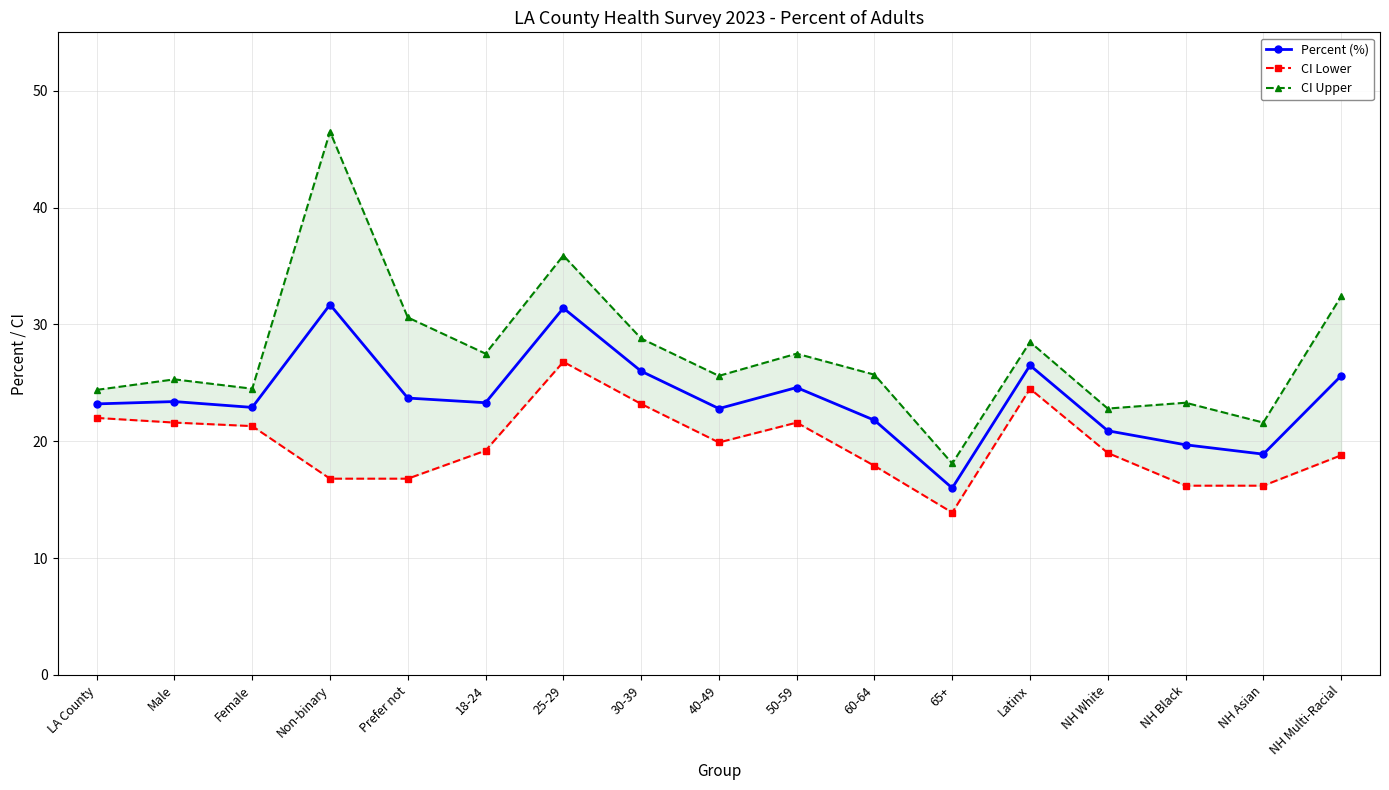

At which category does the chart reach its peak across all series?

Non-binary